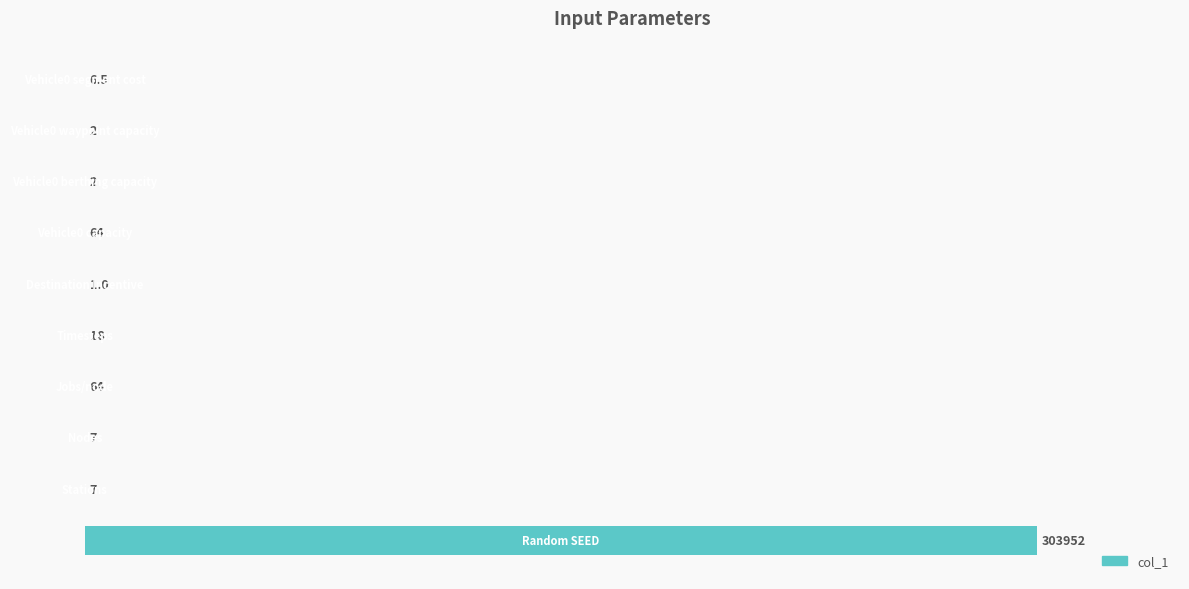

List the labels in order of value, largest first.

0, 3, 6, 4, 1, 2, 9, 7, 8, 5